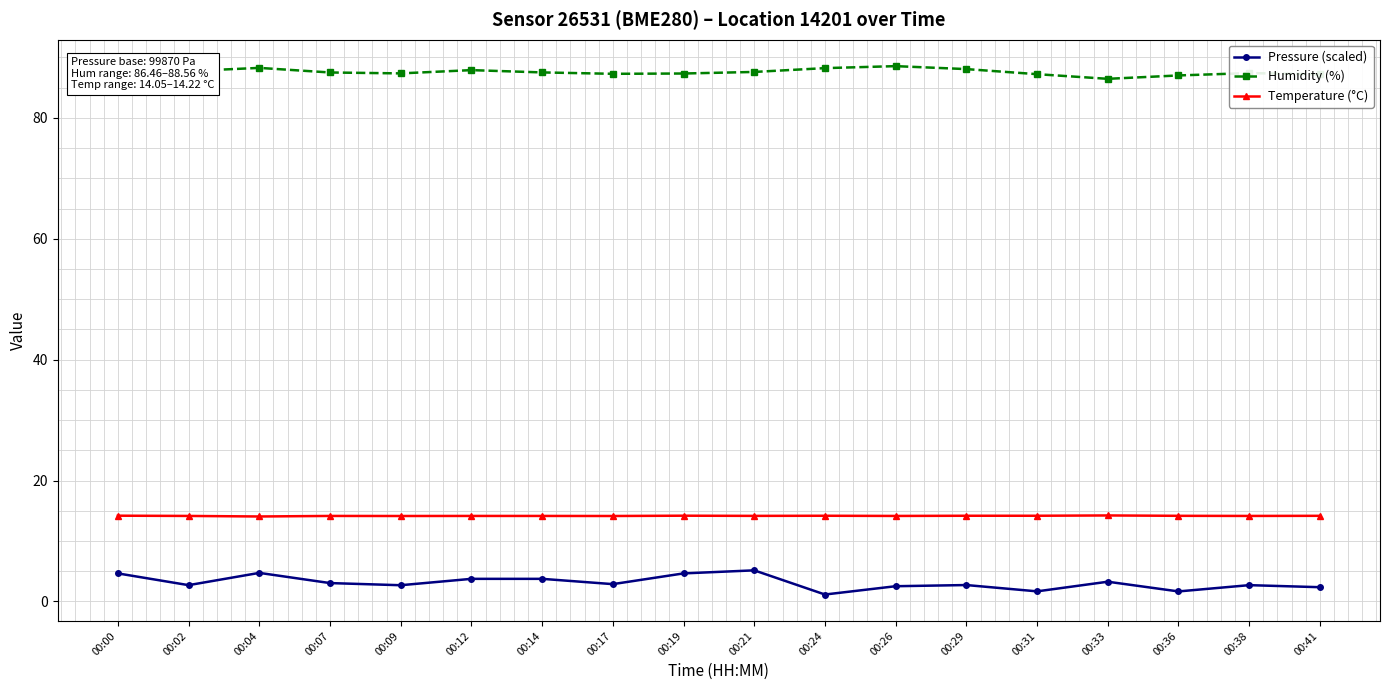

Is it true that Temperature (°C) equals 7.1 at 00:17?

False